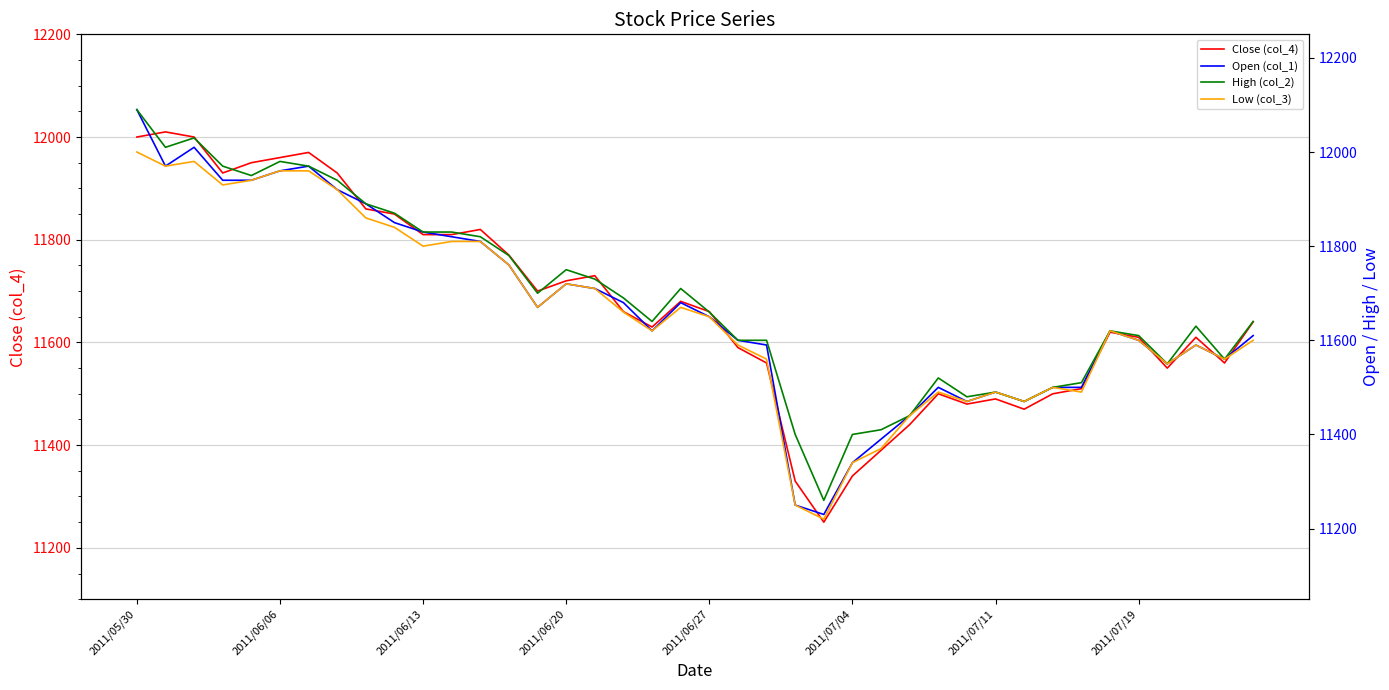

What is the difference between the highest and lowest values at 2011/05/30?

90